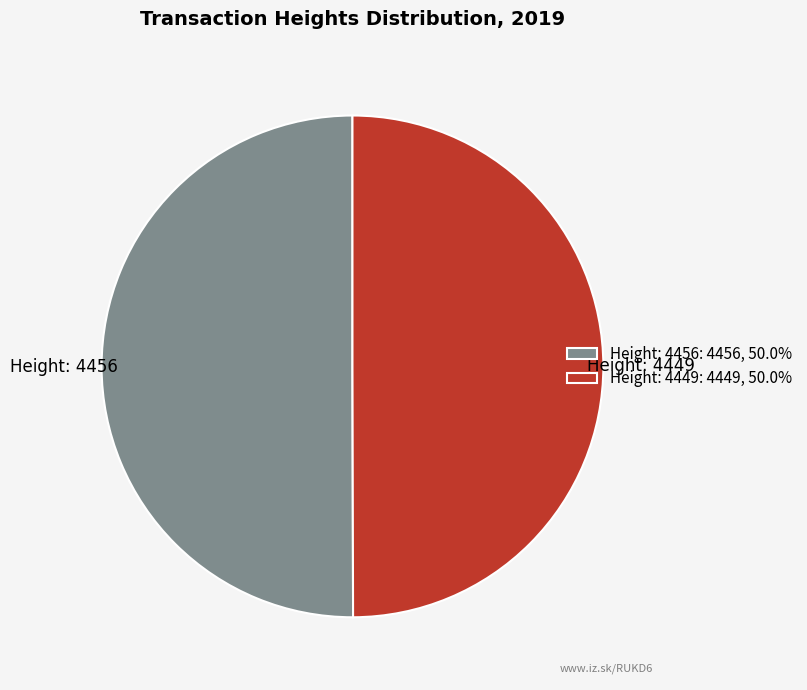

Do Height: 4456 and Height: 4449 together represent more than half of the pie?

Yes